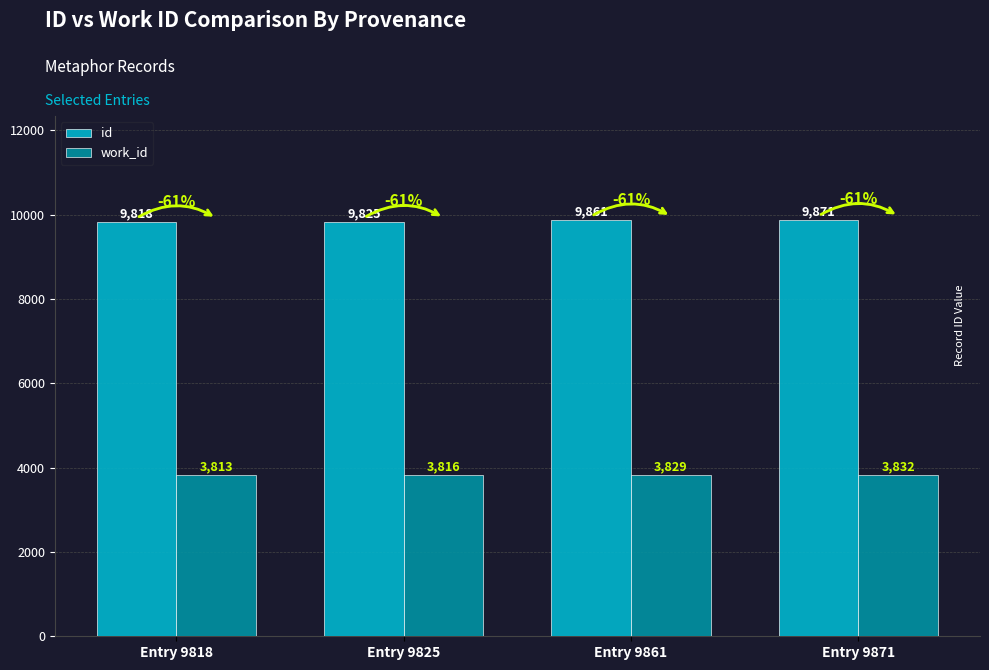

Is it true that work_id equals 5321 at Entry 9871?

False